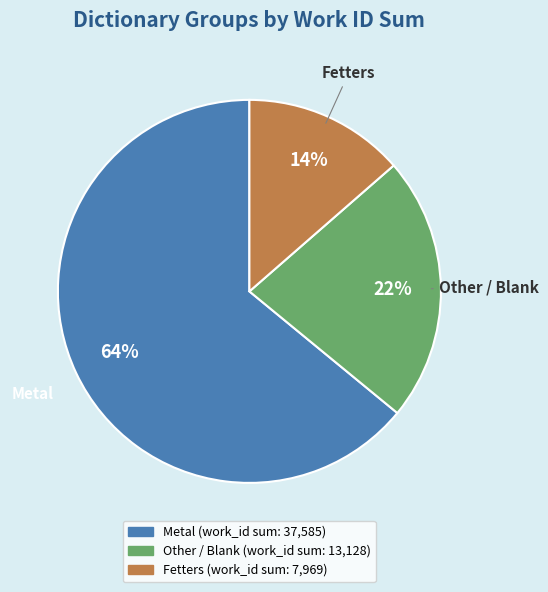

How many slices are in this pie chart?

3